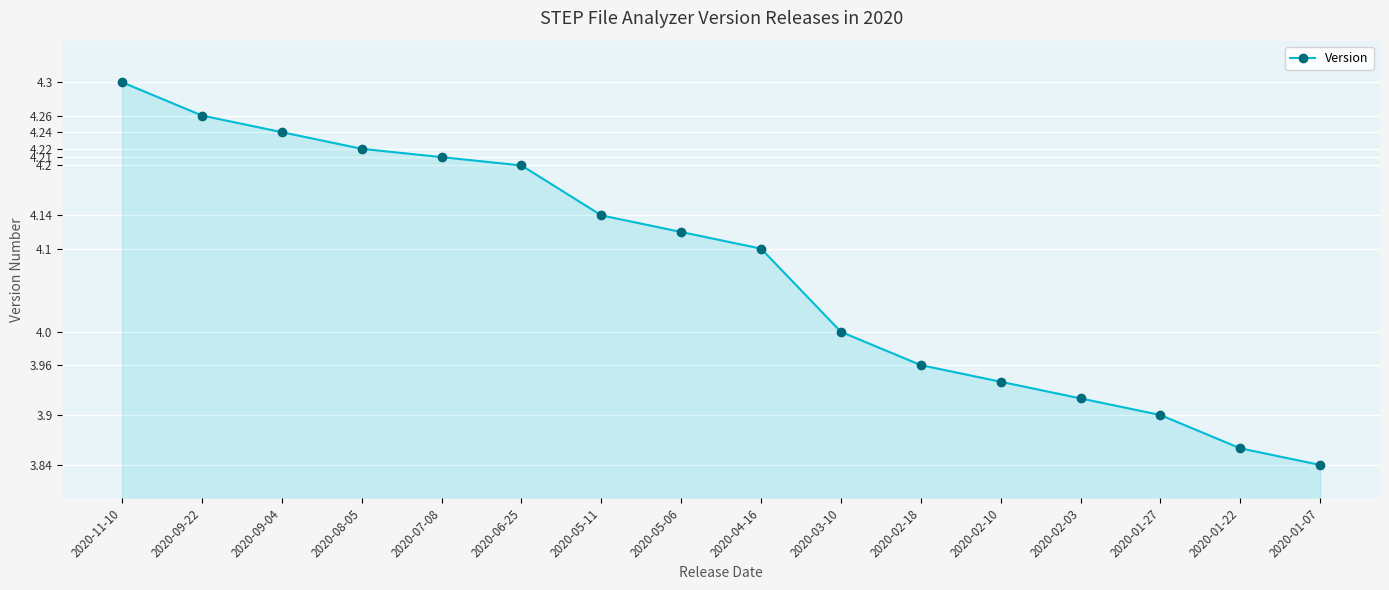

What is the label of the 13th point from the left?

2020-02-03